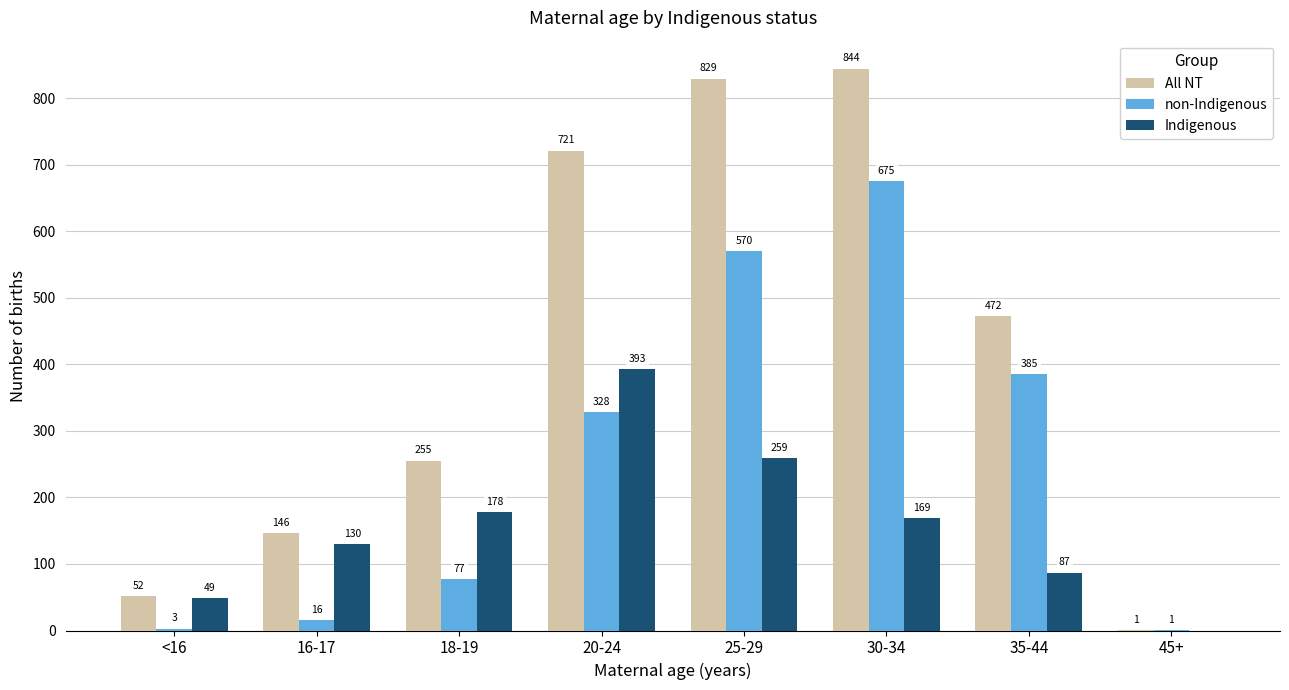

At which category does the chart reach its peak across all series?

30-34